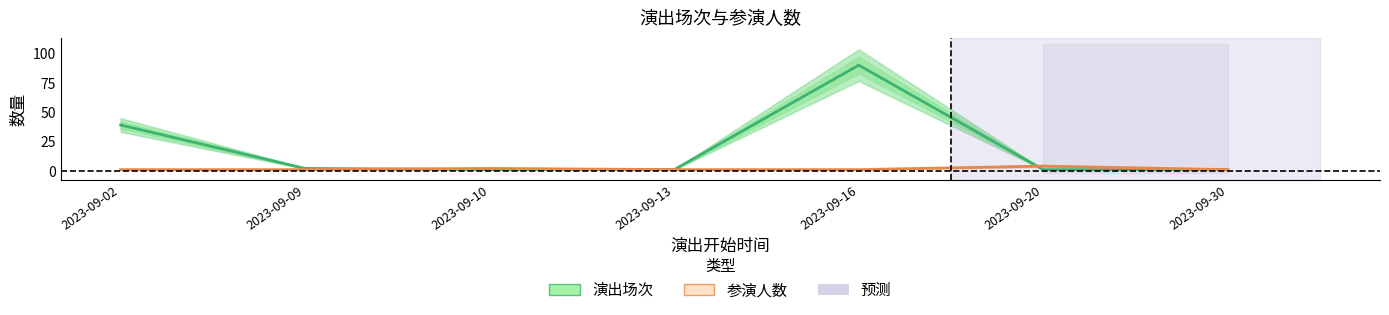

Between 2023-09-13 and 2023-09-16, which series saw the biggest shift?

演出场次